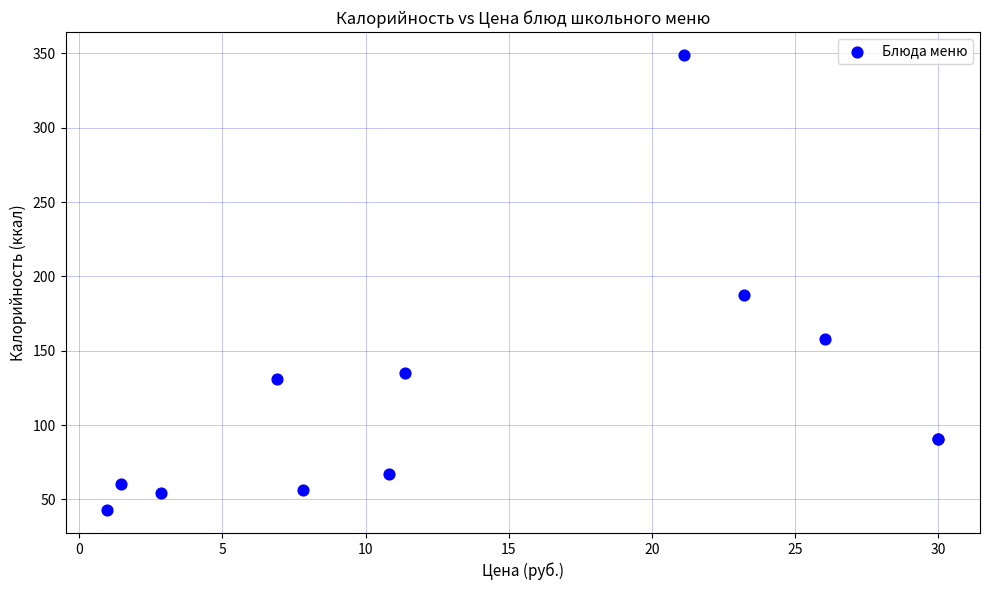

What Y value in the scatter plot is closest to 195?

187.3